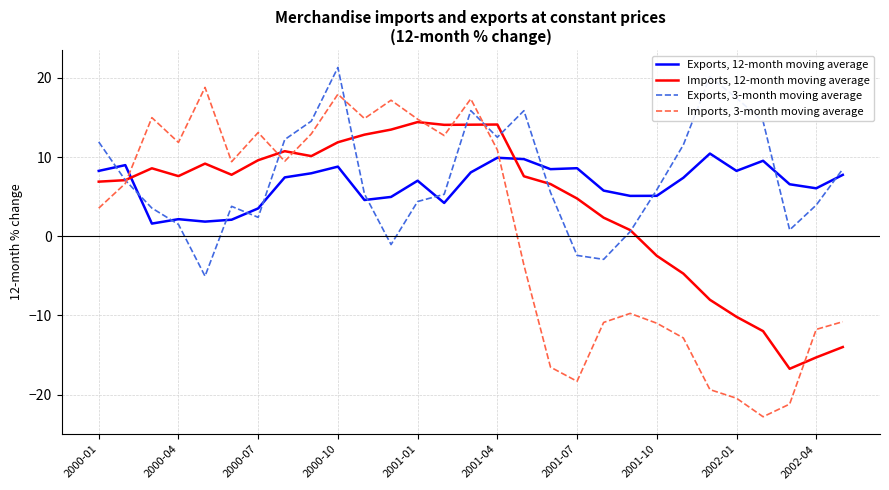

Is this an area chart (filled region under the line)?

No